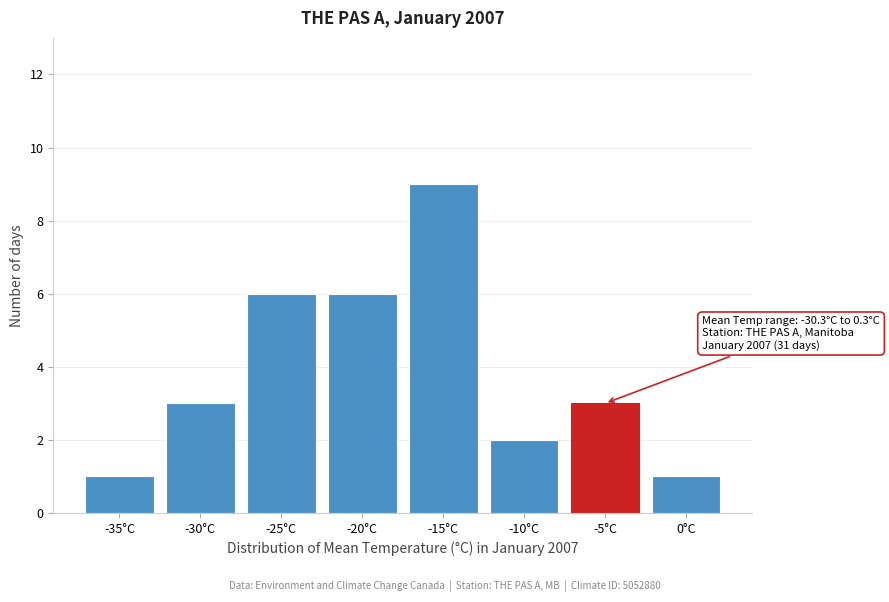

Reading left to right, extract all data points from this chart.

-35°C=1	-30°C=3	-25°C=6	-20°C=6	-15°C=9	-10°C=2	-5°C=3	0°C=1